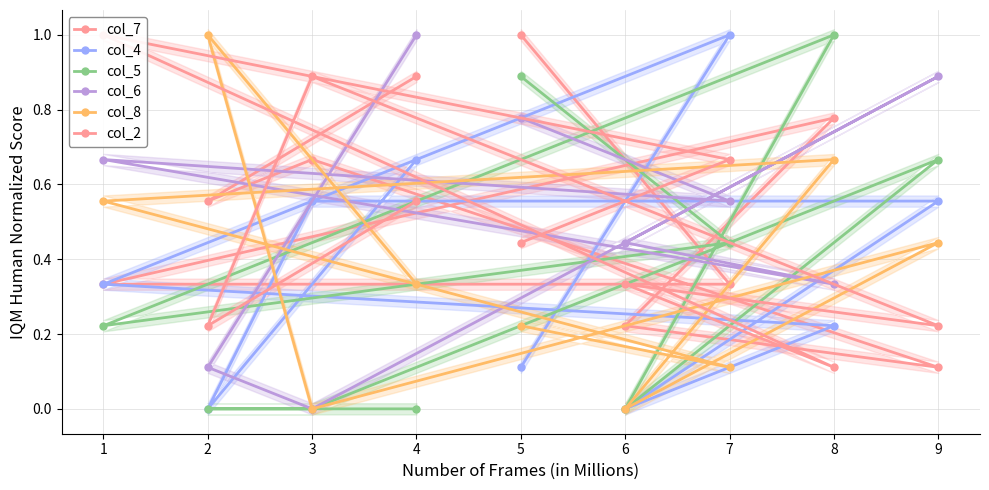

Is the value of col_6 at 1 greater than the value of col_5 at 7?

Yes